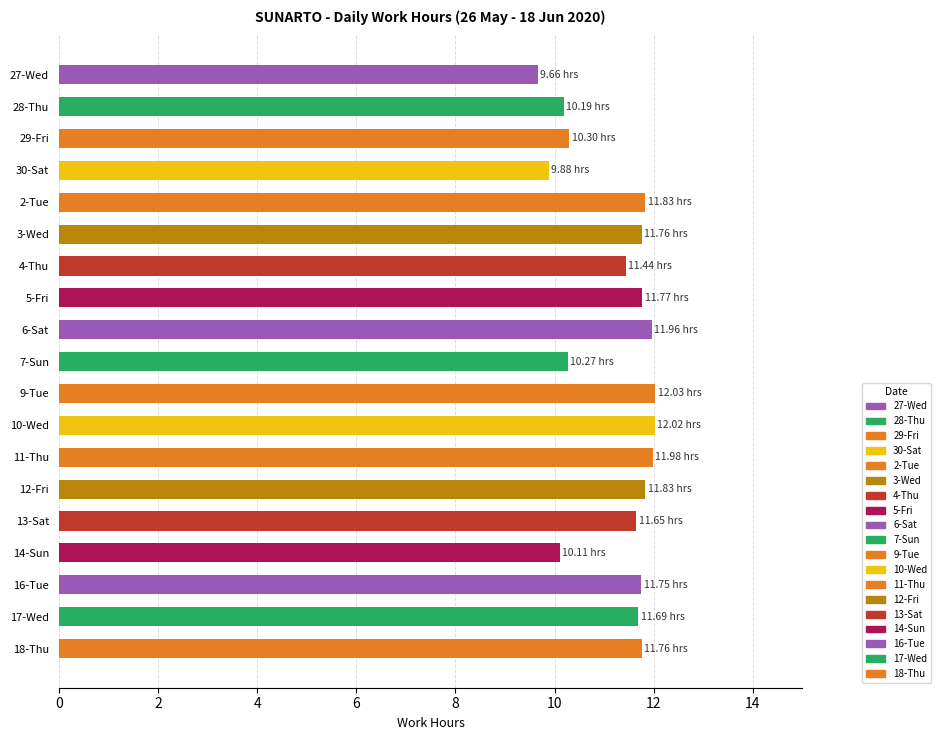

What is the change in value from 30-Sat to 11-Thu?

+2.1